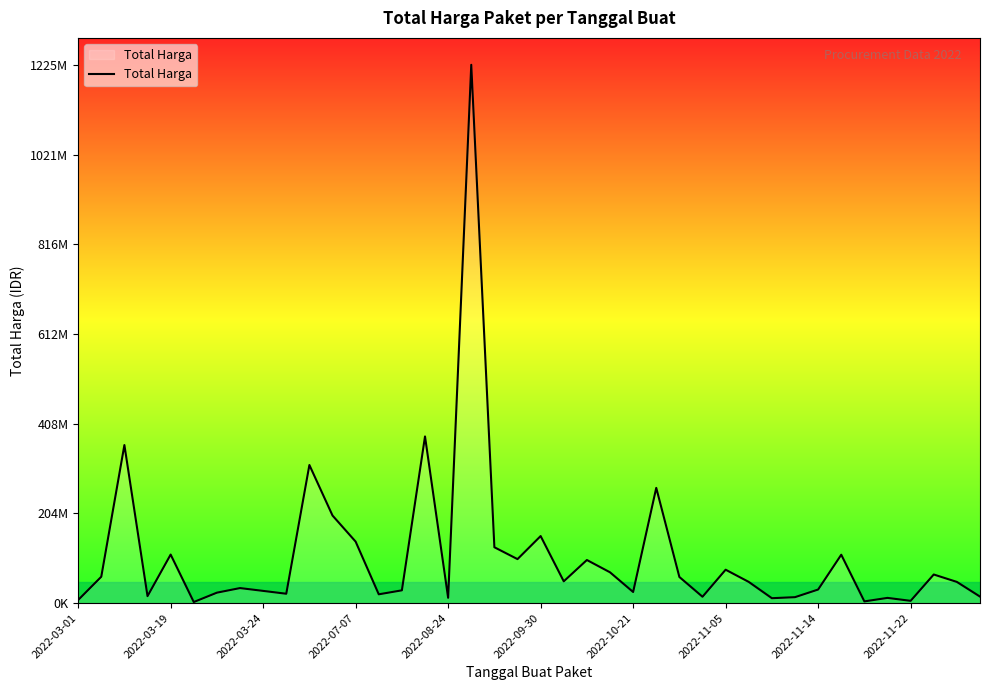

Does the chart have visible grid lines?

No